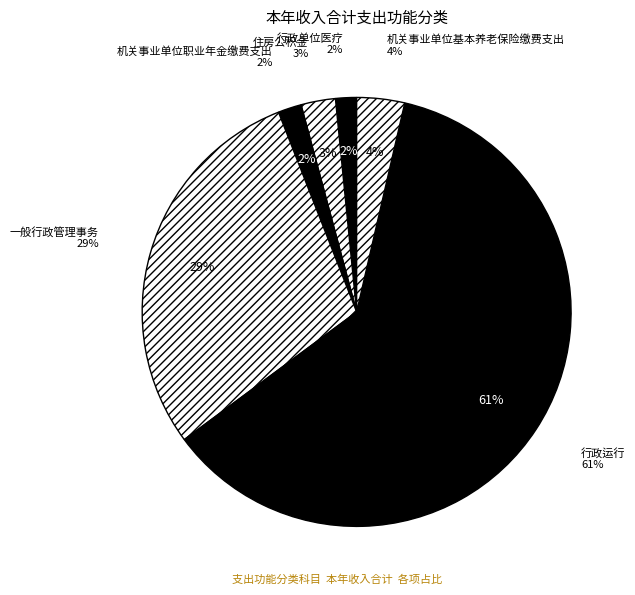

Count the number of slices in the pie.

6